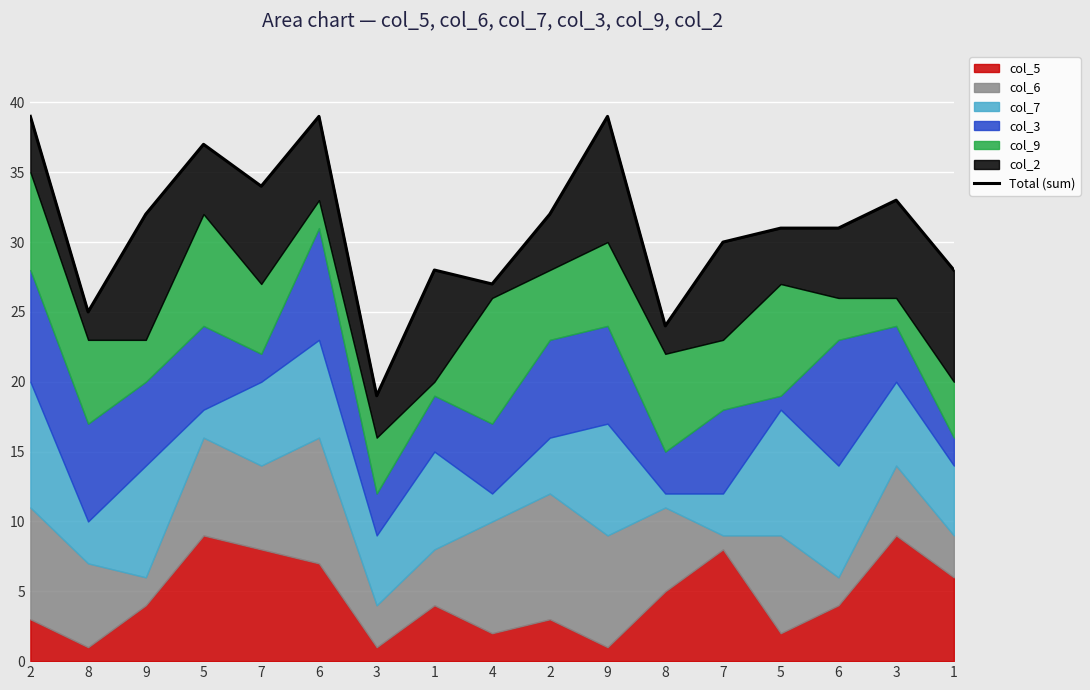

What is the sum of the values at 8 and 3?

44